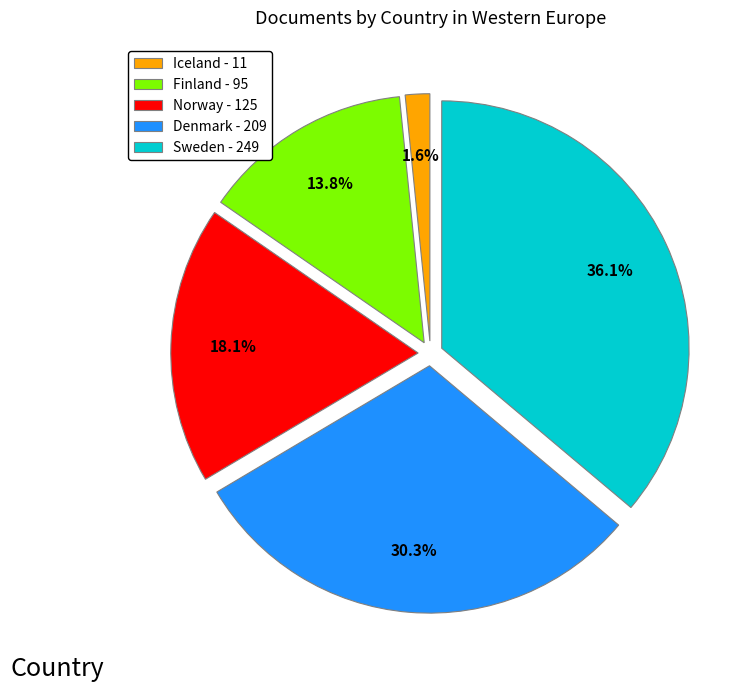

Does Norway represent more than half of the total?

No